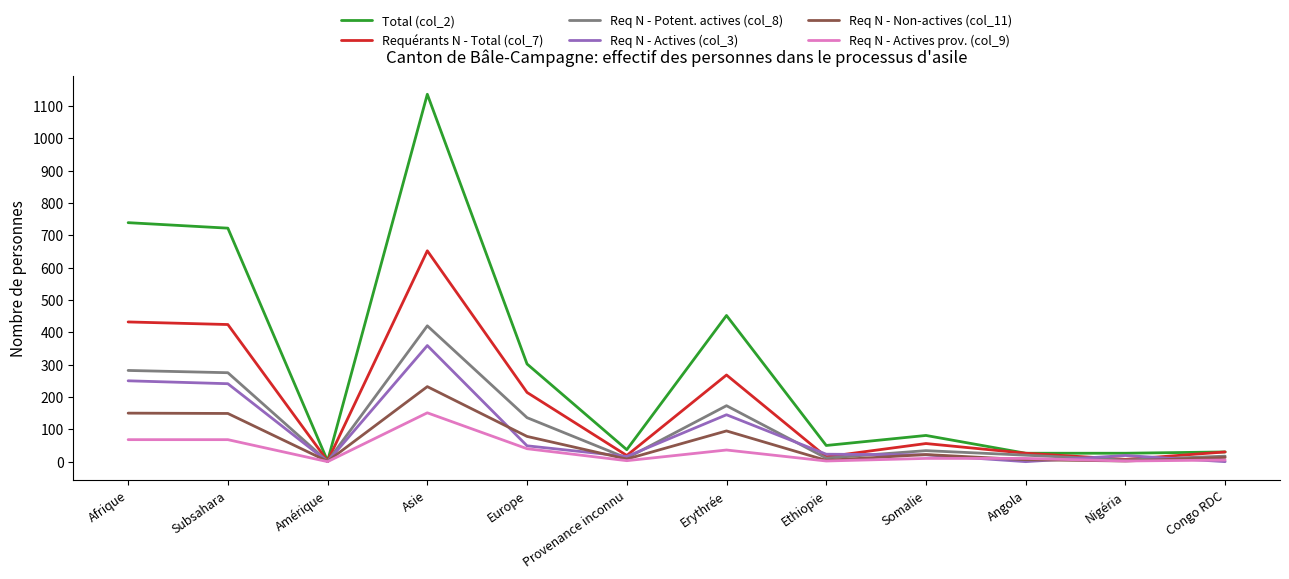

List the series in order of their peak value, lowest first.

Req N - Actives prov. (col_9), Req N - Non-actives (col_11), Req N - Actives (col_3), Req N - Potent. actives (col_8), Requérants N - Total (col_7), Total (col_2)